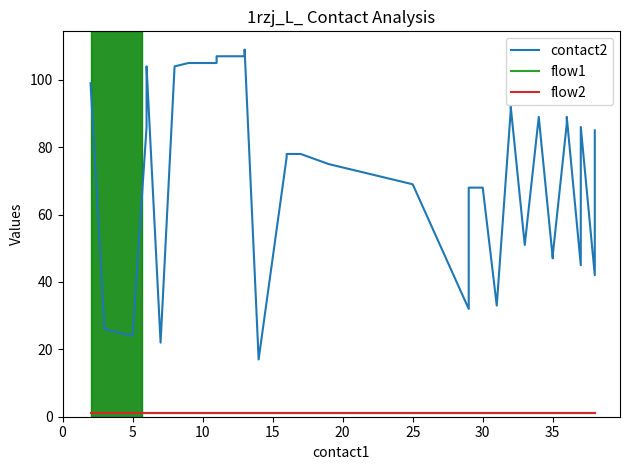

What is the highest value of the flow2 series?

1